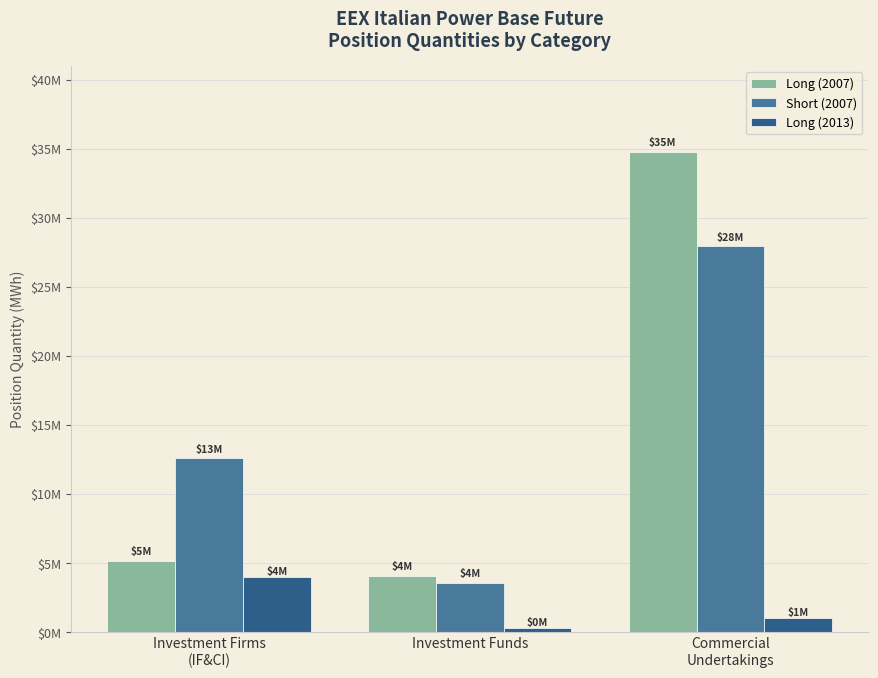

Between Investment Firms
(IF&CI) and Commercial
Undertakings, which series saw the biggest shift?

Long (2007)